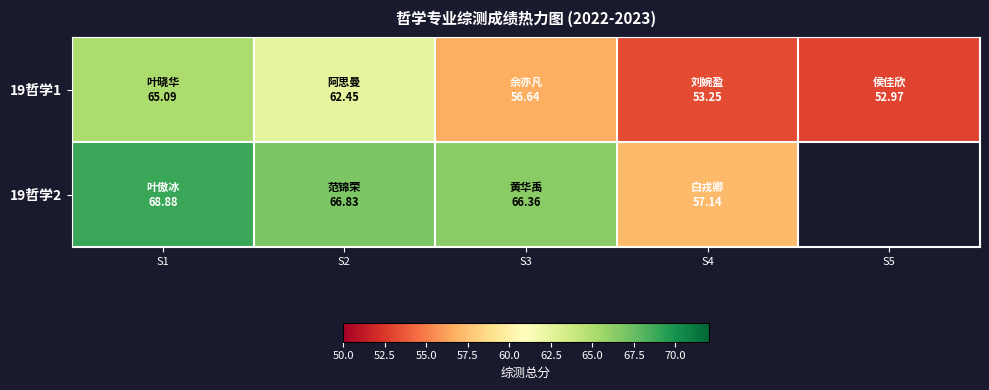

Read the 19哲学2 value at S3.

66.4